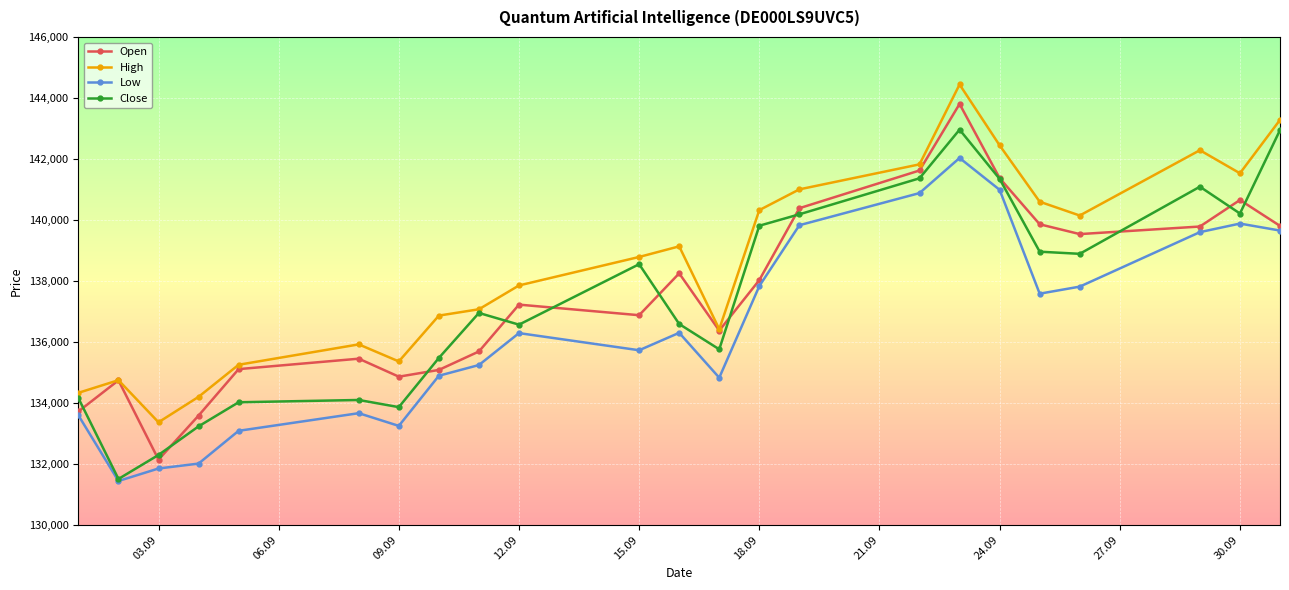

What is the value of the Close point at the 21st from the left?

141089